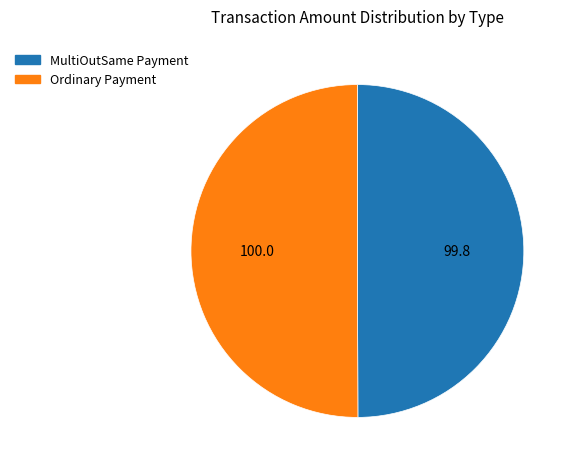

How many slices are in this pie chart?

2